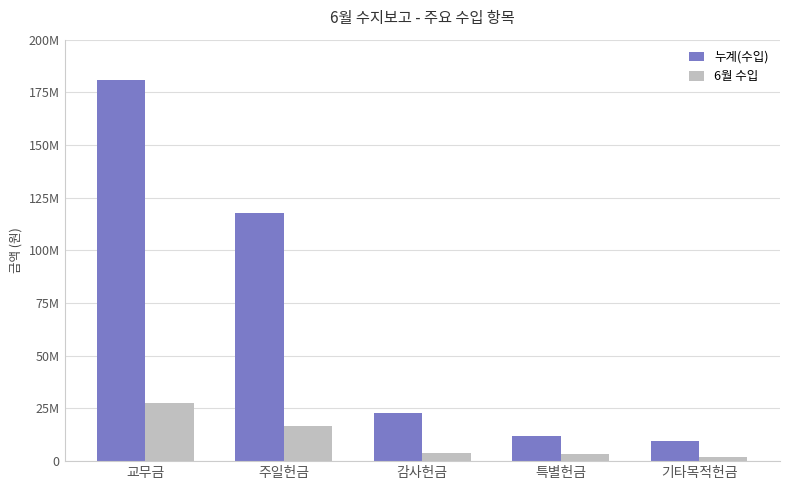

Rank the series at 기타목적헌금 from highest to lowest value.

누계(수입), 6월 수입